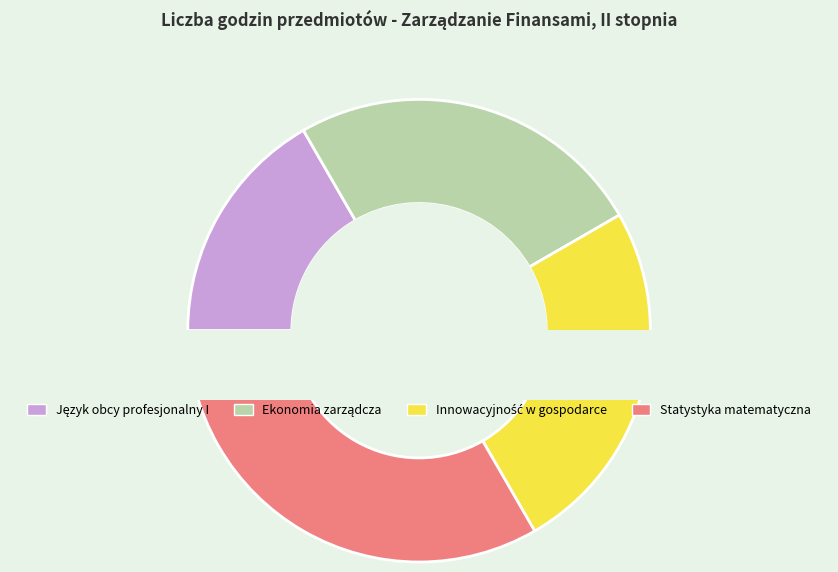

Is there a majority slice in this chart?

Yes